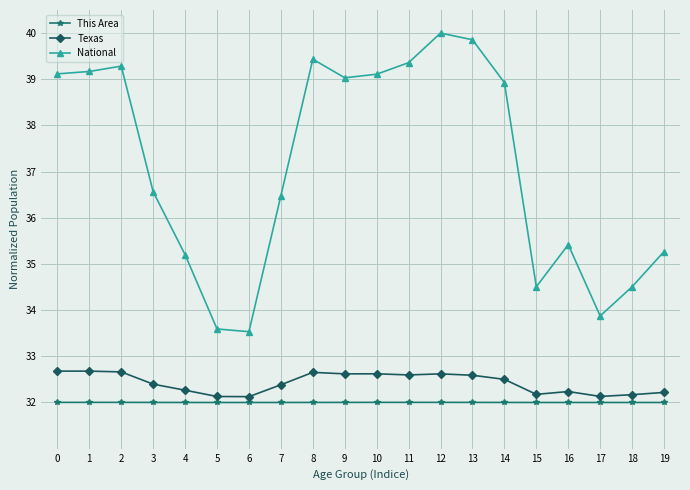

True or false: National has more than 0 interior local peaks.

True